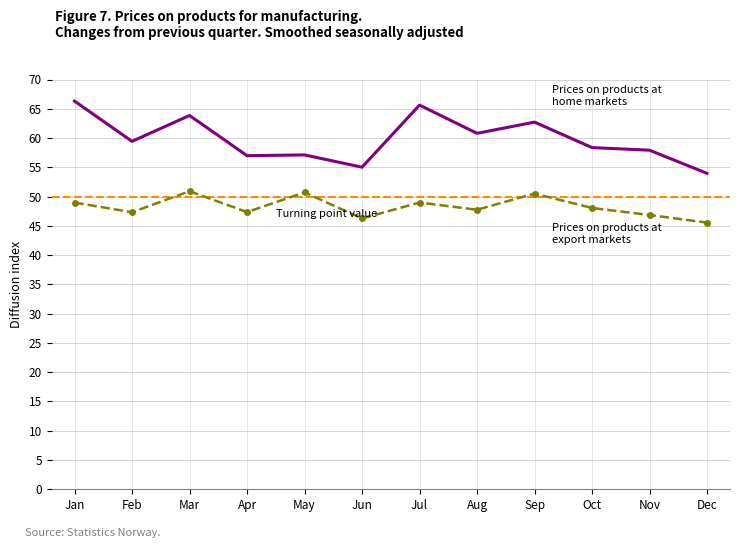

What is the difference between the highest and lowest values at Sep?

12.2